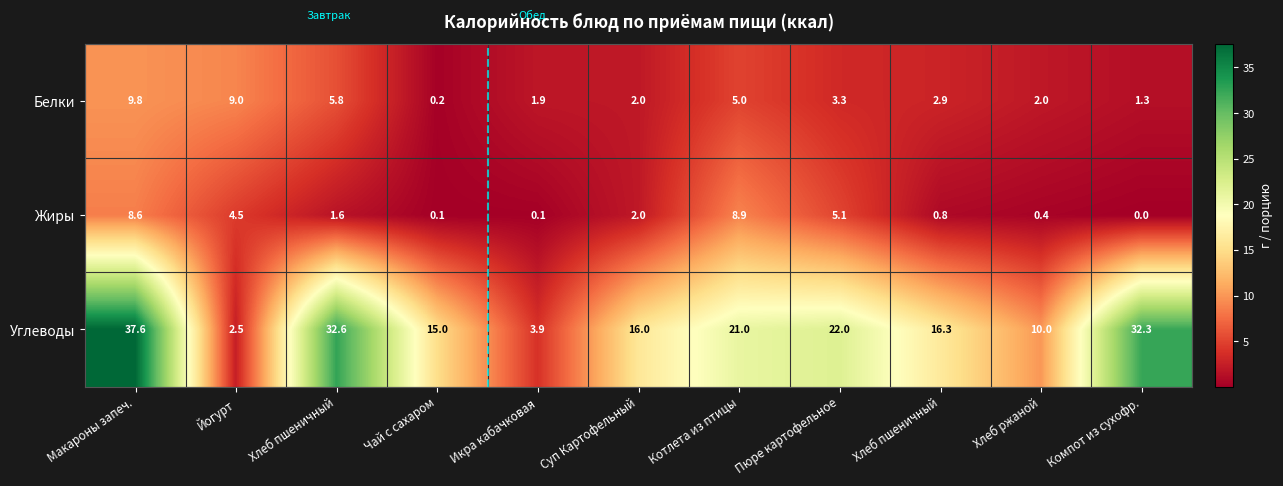

Which has a higher value, Макароны запеч. or Чай с сахаром?

Макароны запеч.